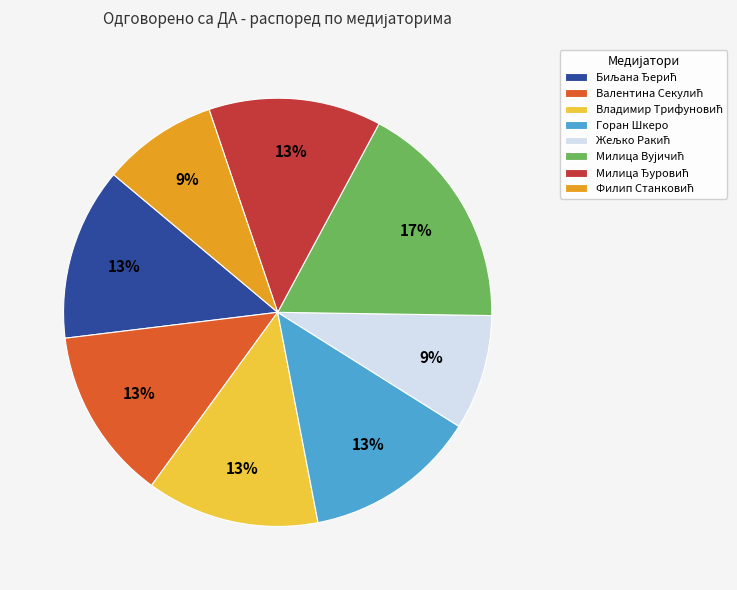

Is there any slice that represents more than half of the pie?

No